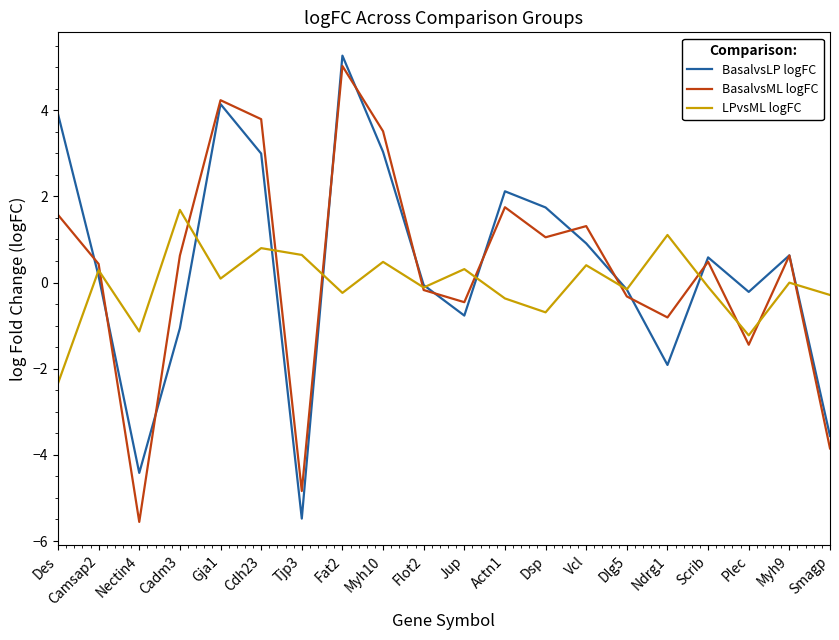

What is the sum of all LPvsML logFC values?

-0.9